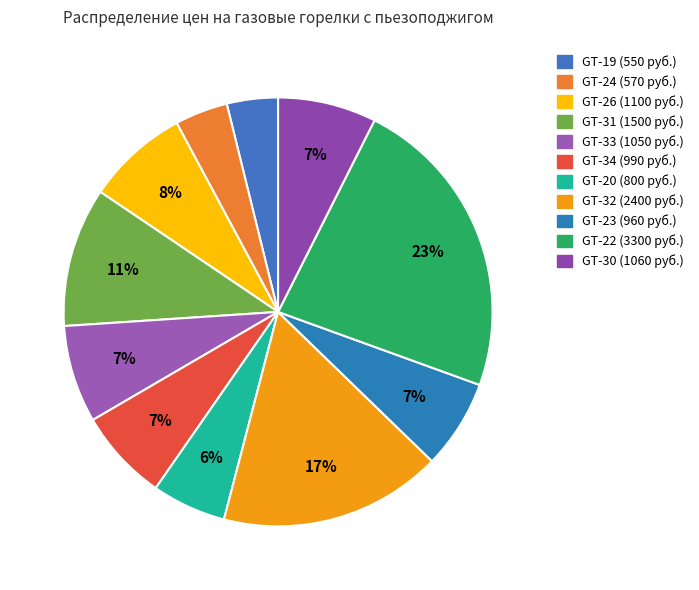

To the nearest percent, what is the difference between the GT-33 and GT-23 slice percentages?

1%